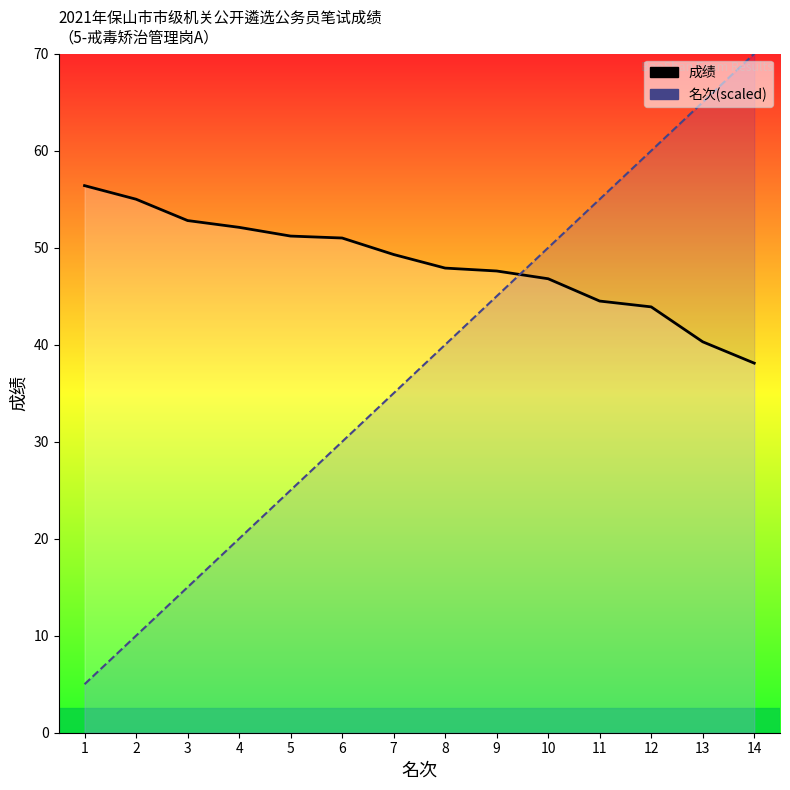

What is the lowest value of the 名次_line series?

5.0